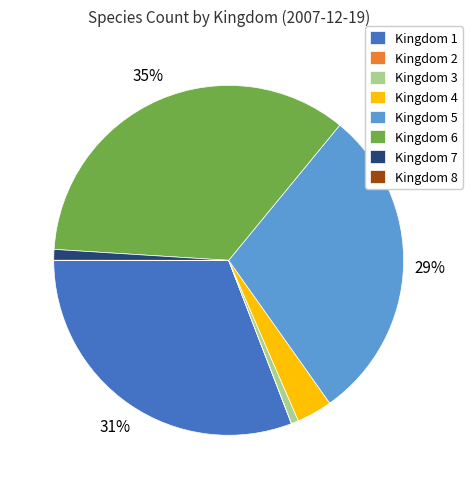

What percentage is the Kingdom 4 slice, to the nearest percent?

3%